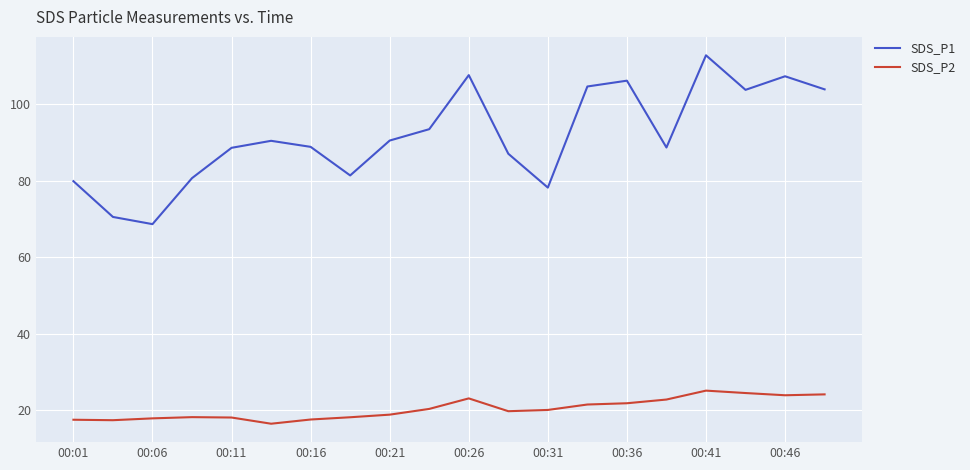

List the series in order of their overall mean, highest first.

SDS_P1, SDS_P2